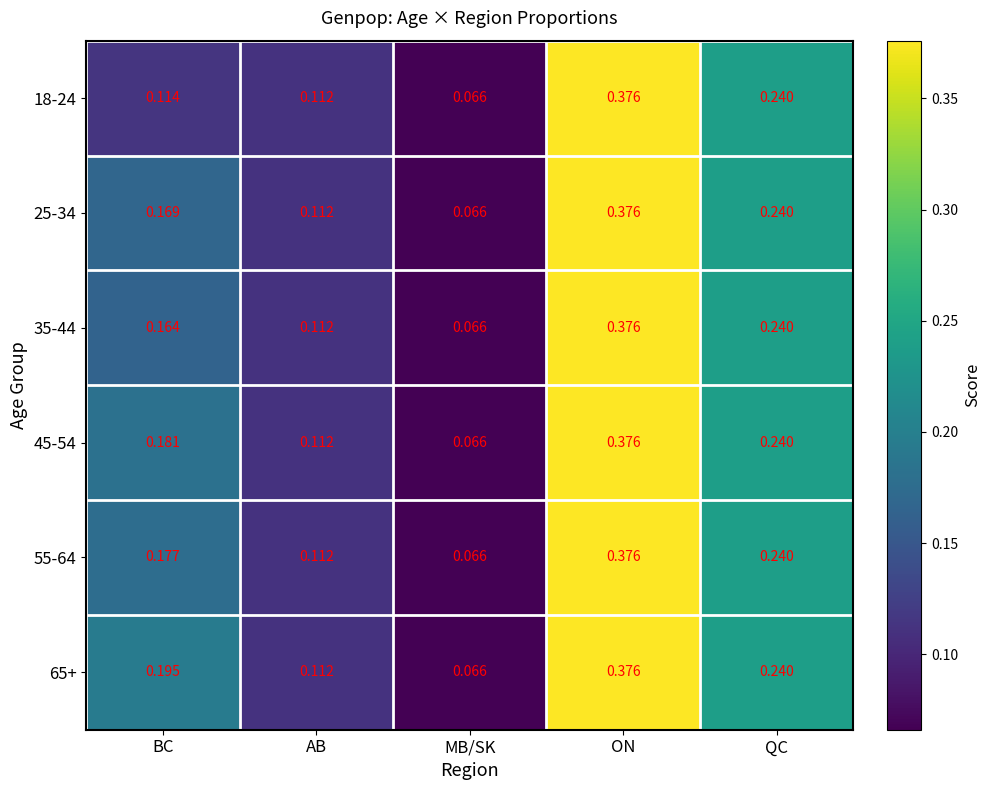

At which category is the sum across all series the highest?

ON